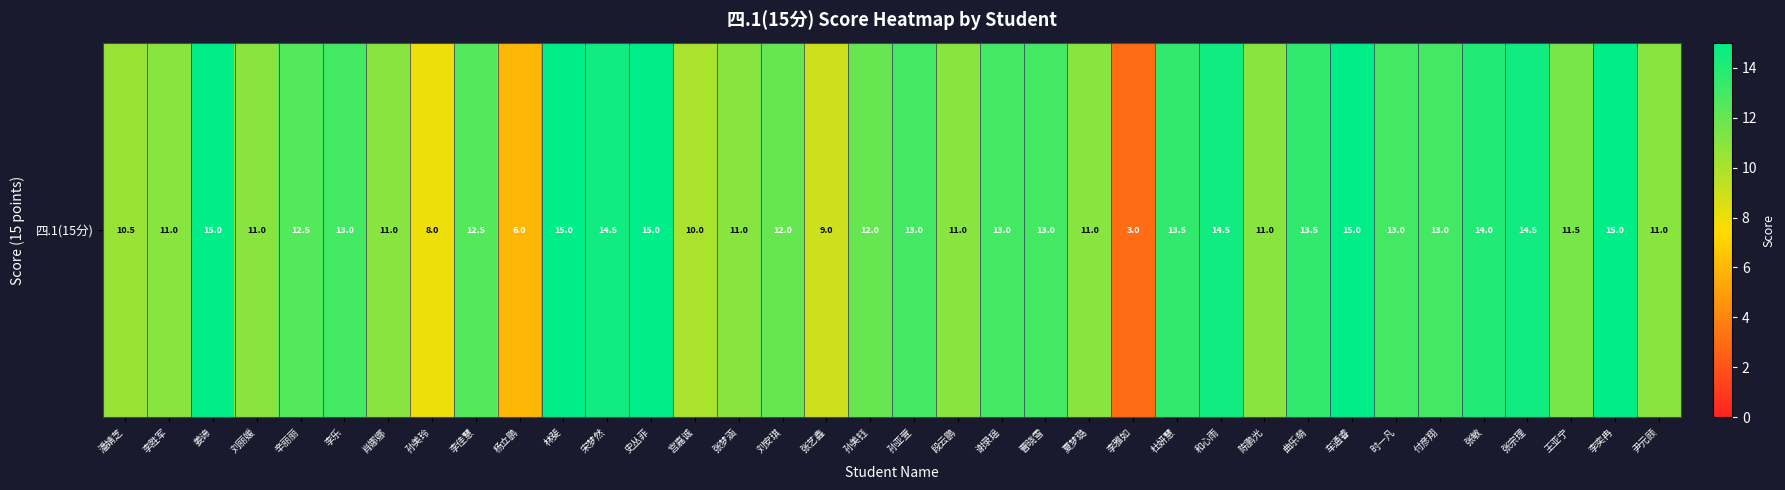

What value does the data have at 林斐?

15.0